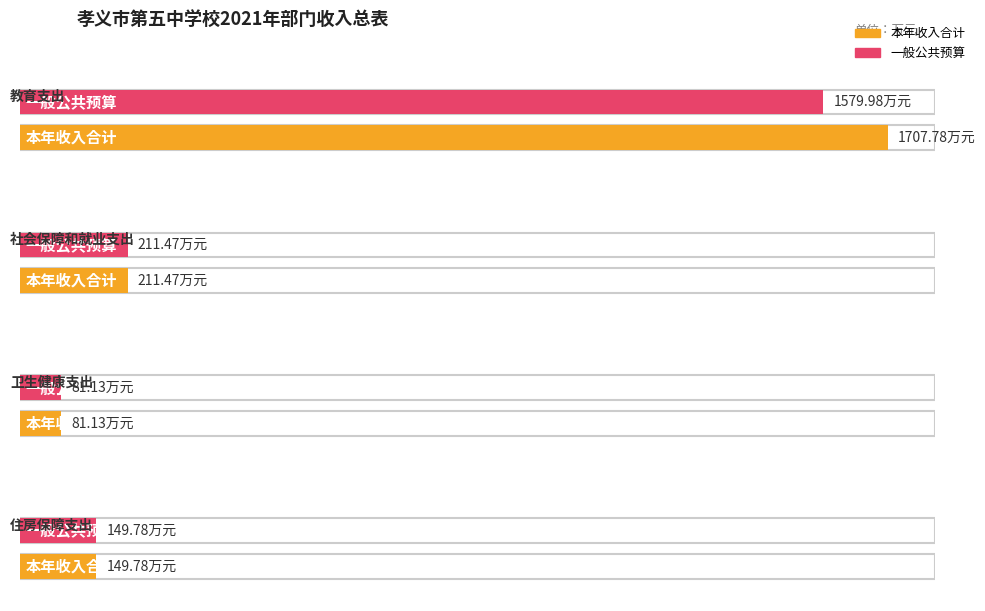

Reading right to left, extract all data points from this chart.

本年收入合计: 住房保障支出=149.8	卫生健康支出=81.1	社会保障和就业支出=211.5	教育支出=1707.8
一般公共预算: 住房保障支出=149.8	卫生健康支出=81.1	社会保障和就业支出=211.5	教育支出=1580.0